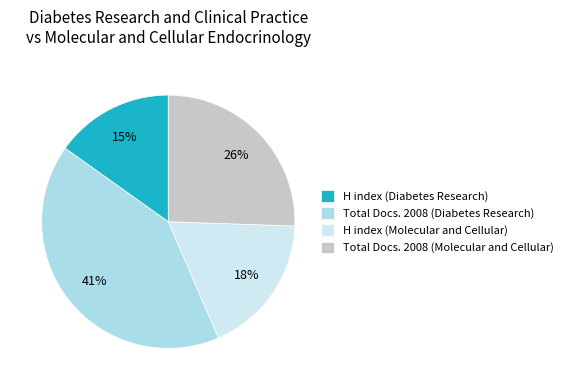

True or false: Total Docs. 2008 (Diabetes Research) accounts for 54% of the total.

False